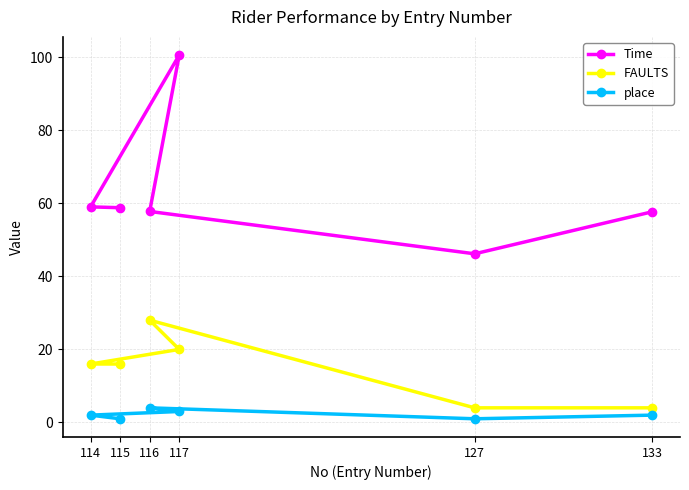

Which series has the widest spread of values?

Time